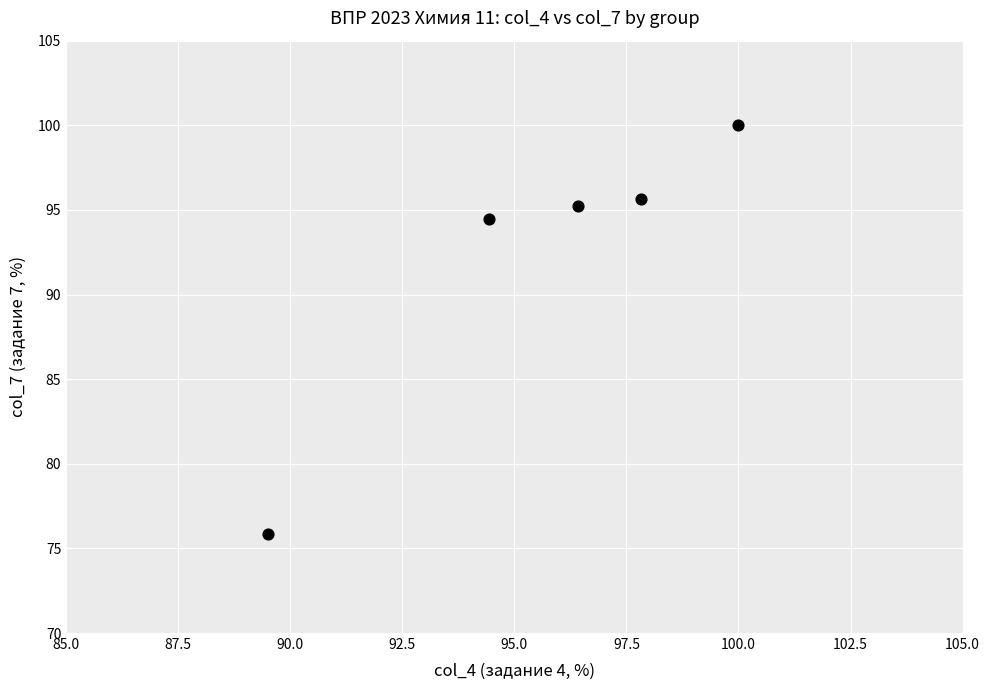

What Y value in the scatter plot is closest to 87?

94.4